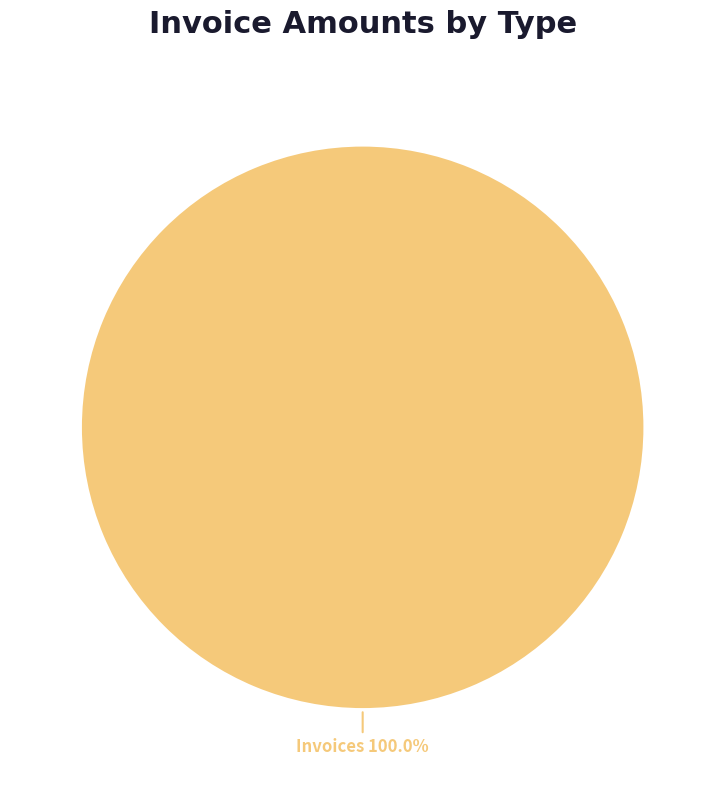

Rank the categories by value from lowest to highest.

Invoices